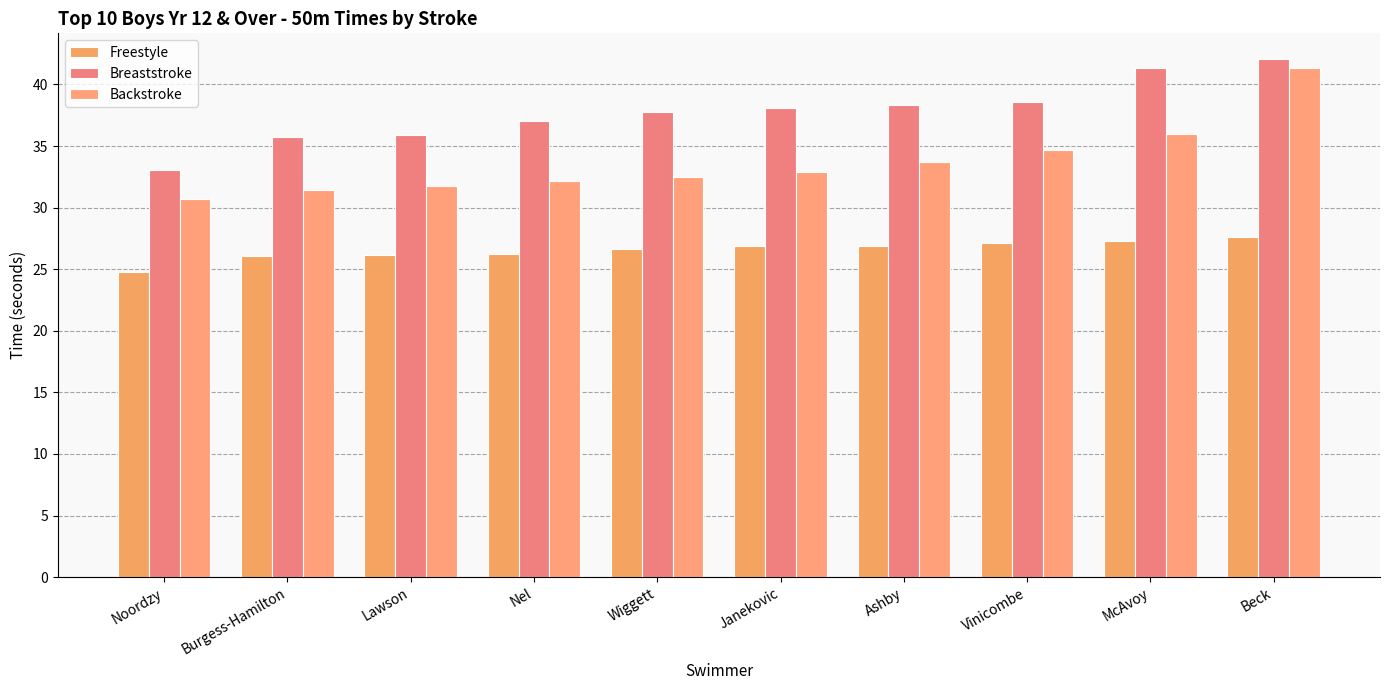

Which category has the lowest value in the Backstroke series?

Noordzy